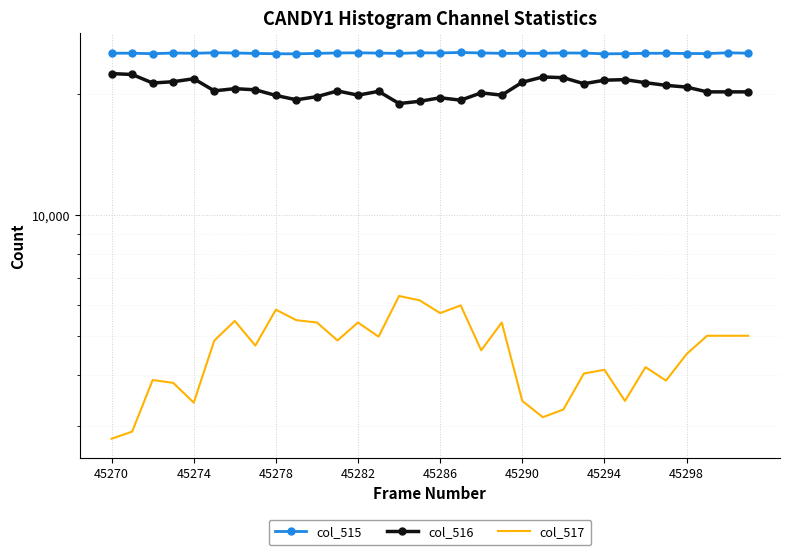

What are all the series names shown in the legend?

col_515, col_516, col_517